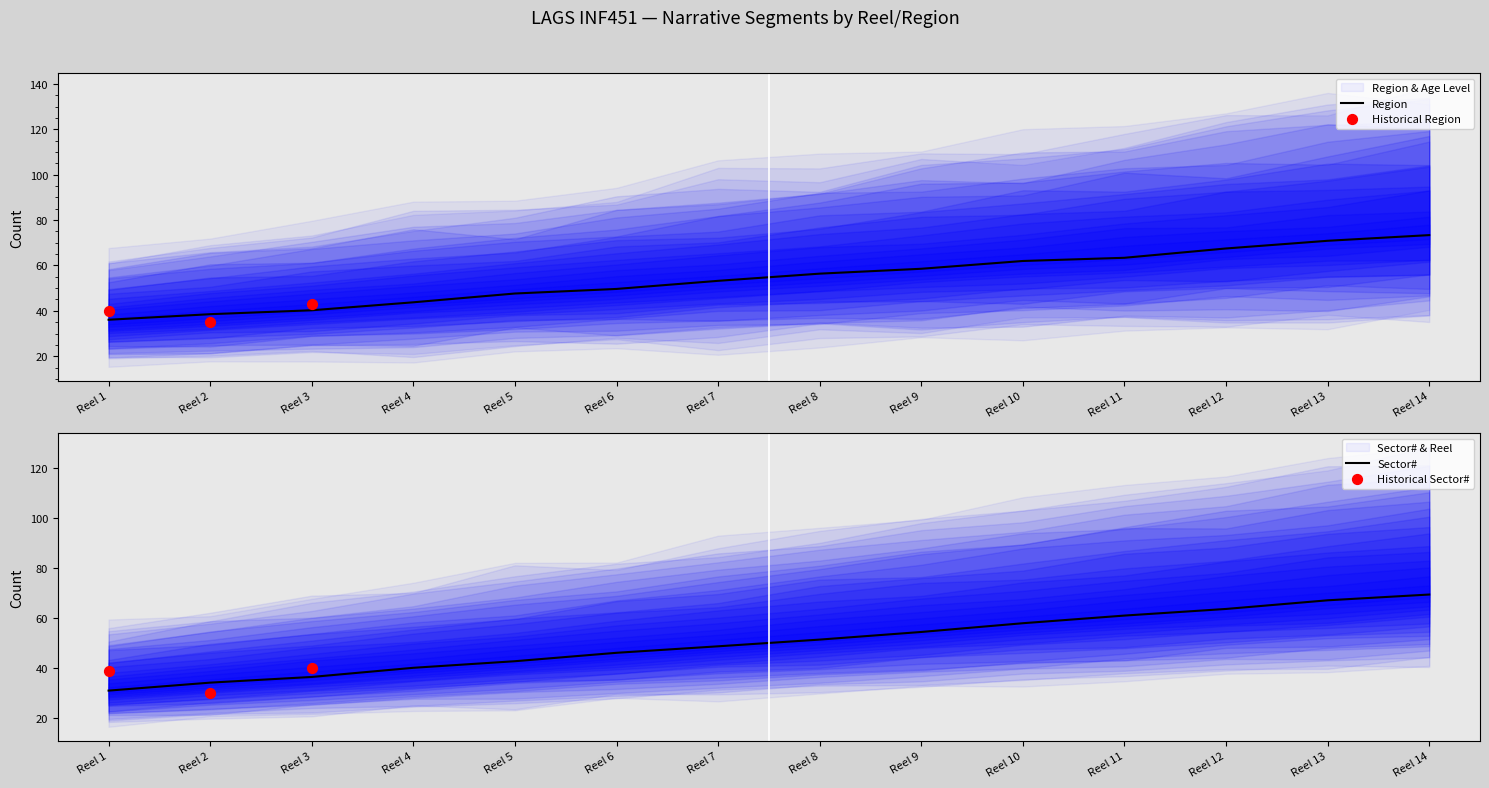

What is the minimum value for Region?

36.1